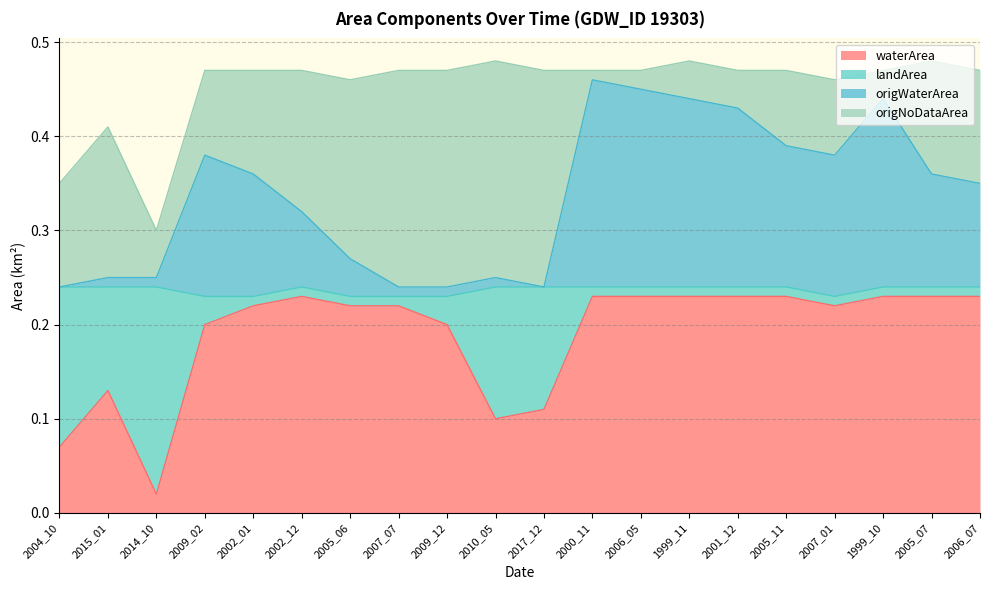

Which category has the lowest value in the waterArea series?

2014_10